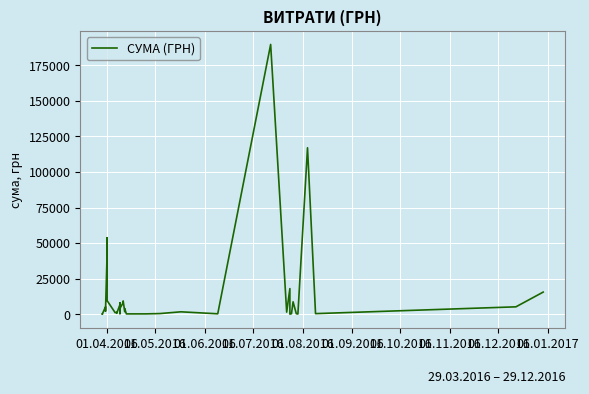

What is the label of the 37th point from the right?

01.07.2016